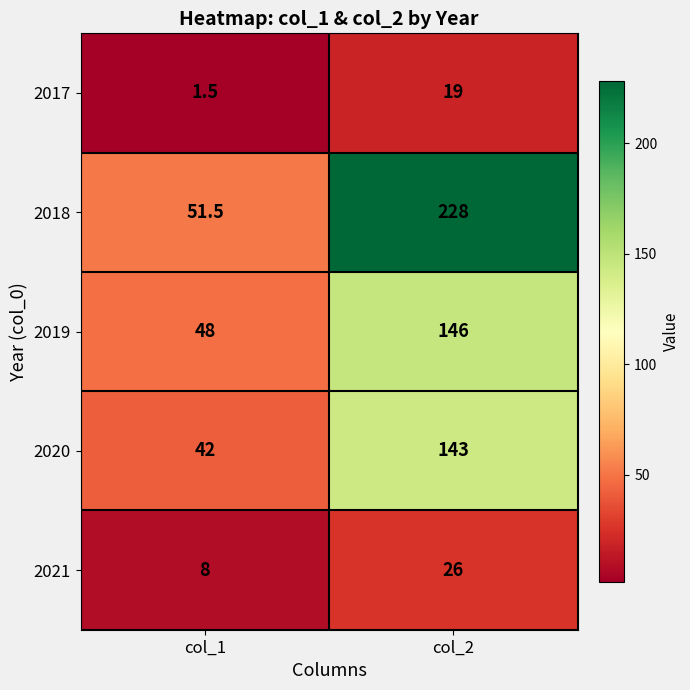

Between col_1 and col_2, which series saw the biggest shift?

2018